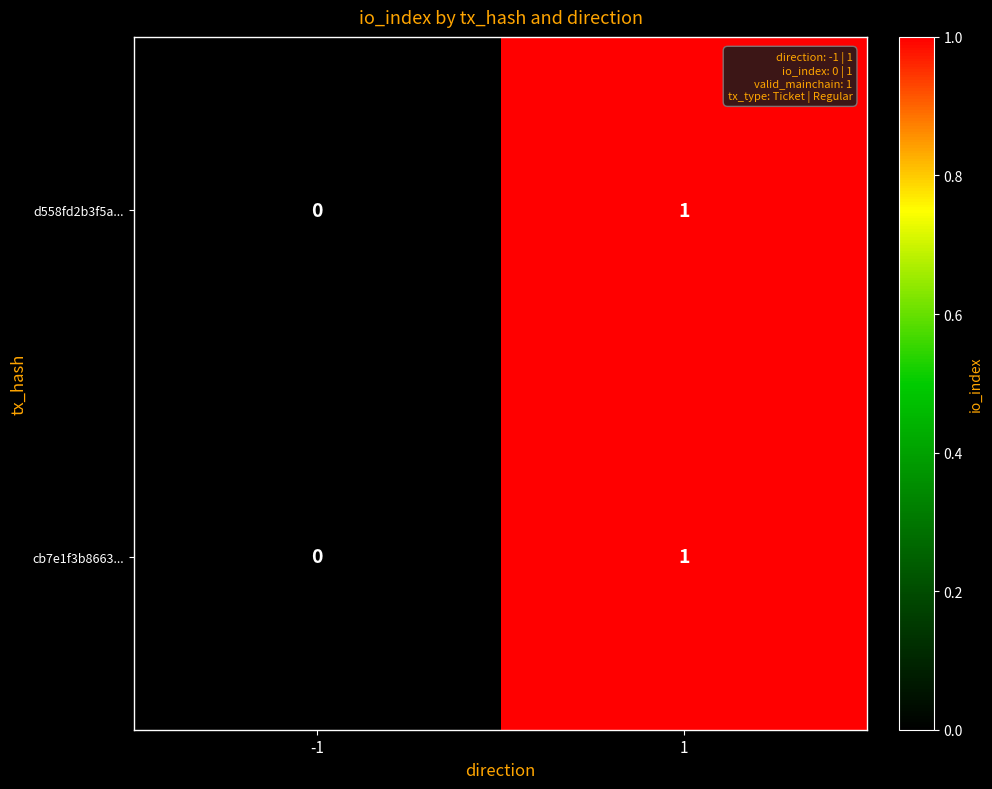

The value of cb7e1f3b8663... at 1 is 0. True or false?

False